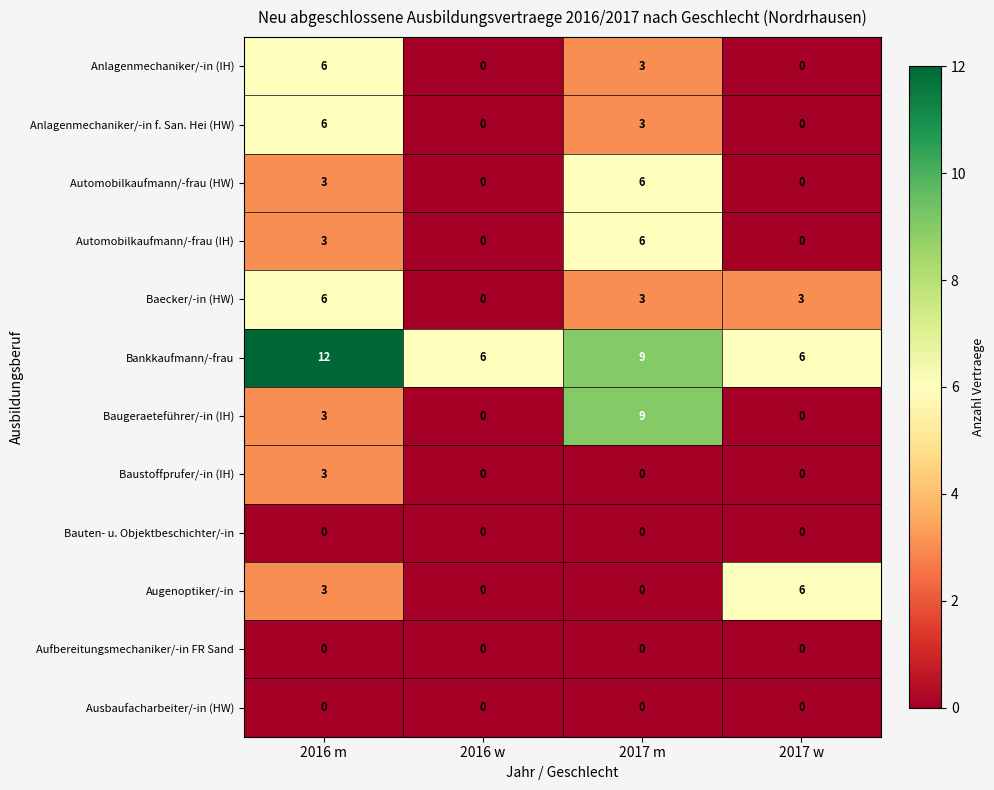

Which series has the largest total across all categories?

Bankkaufmann/-frau